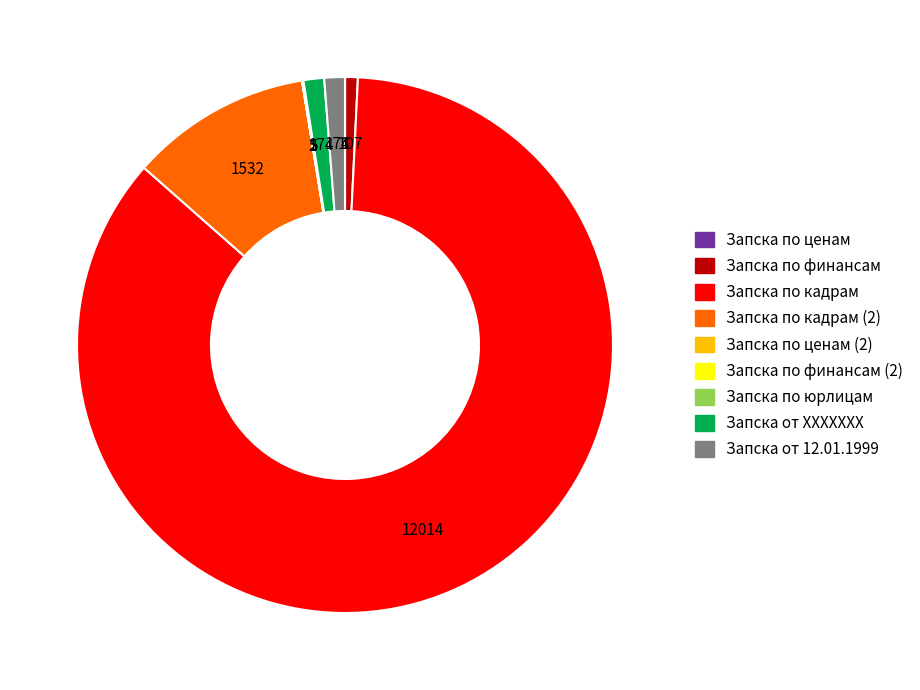

Which has a higher value, Запска от ХХХХХХХ or Запска по кадрам?

Запска по кадрам